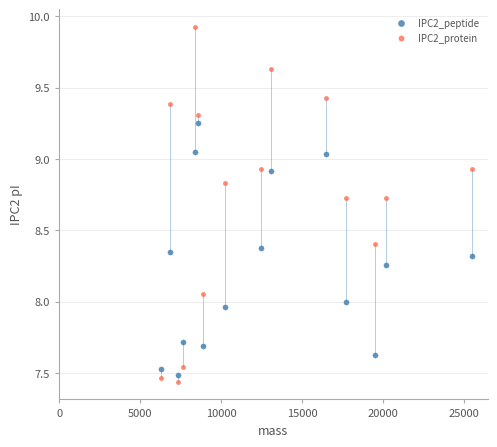

Which series contains the highest Y value?

IPC2_protein